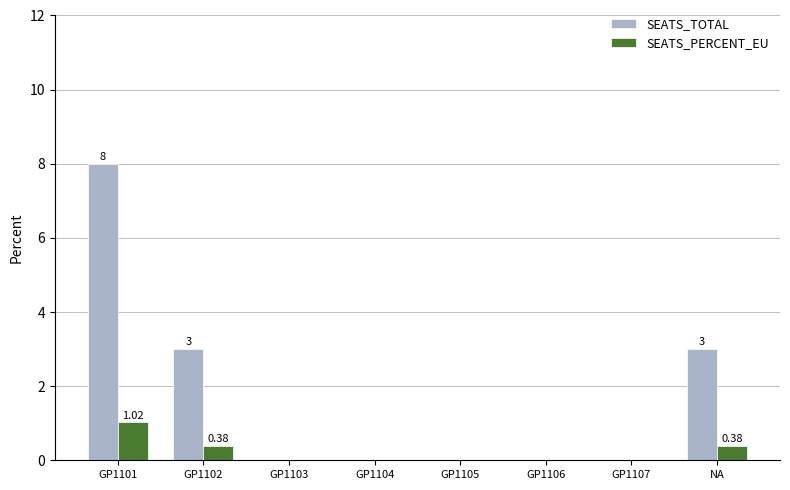

At which category is the sum across all series the highest?

GP1101